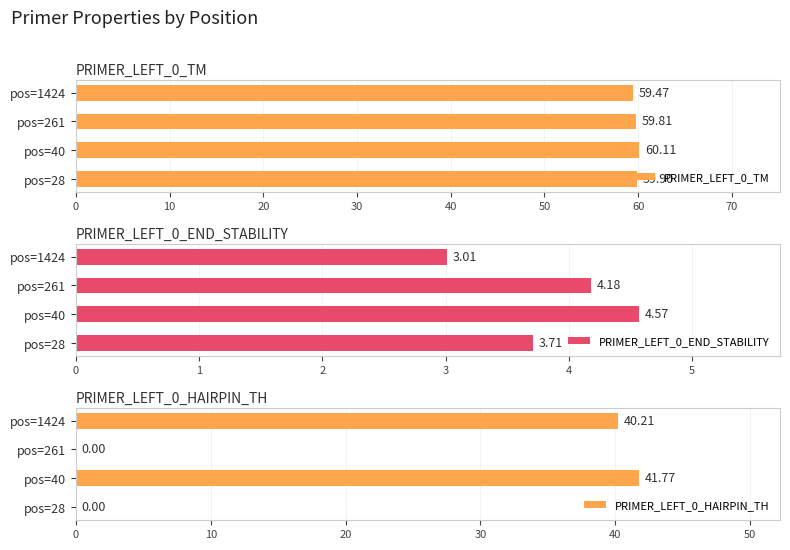

What is the difference between the maximum and minimum values in the PRIMER_LEFT_0_TM series?

0.6